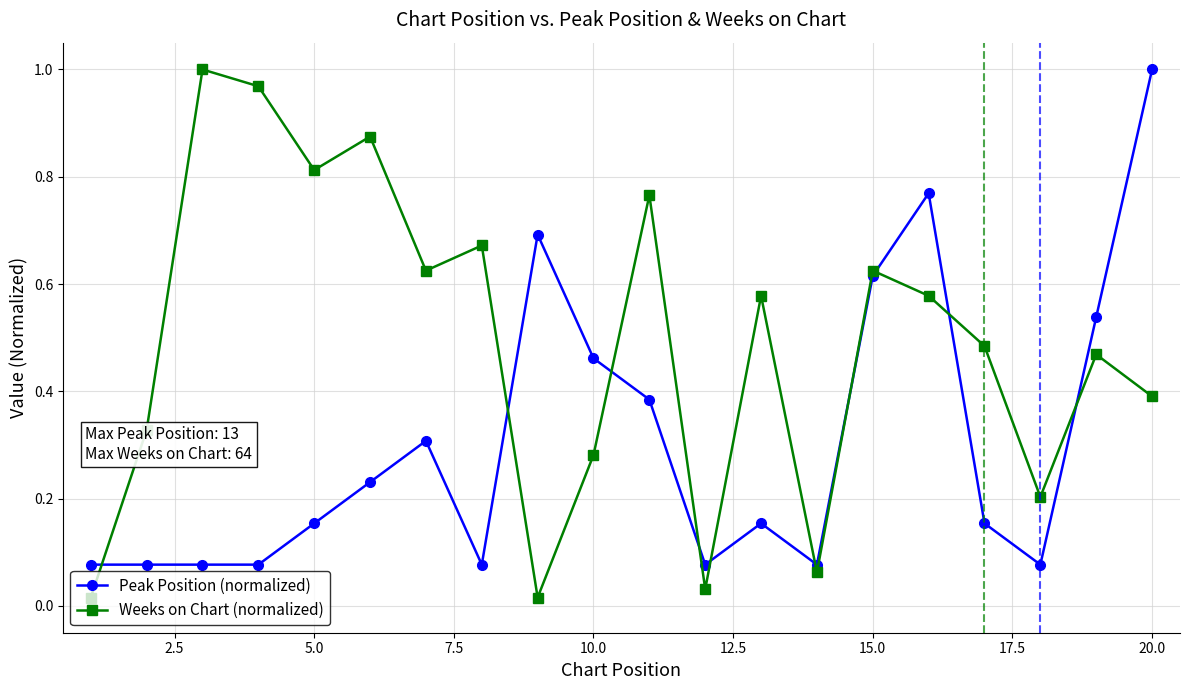

List the series in order of their overall mean, highest first.

Weeks on Chart (normalized), Peak Position (normalized)